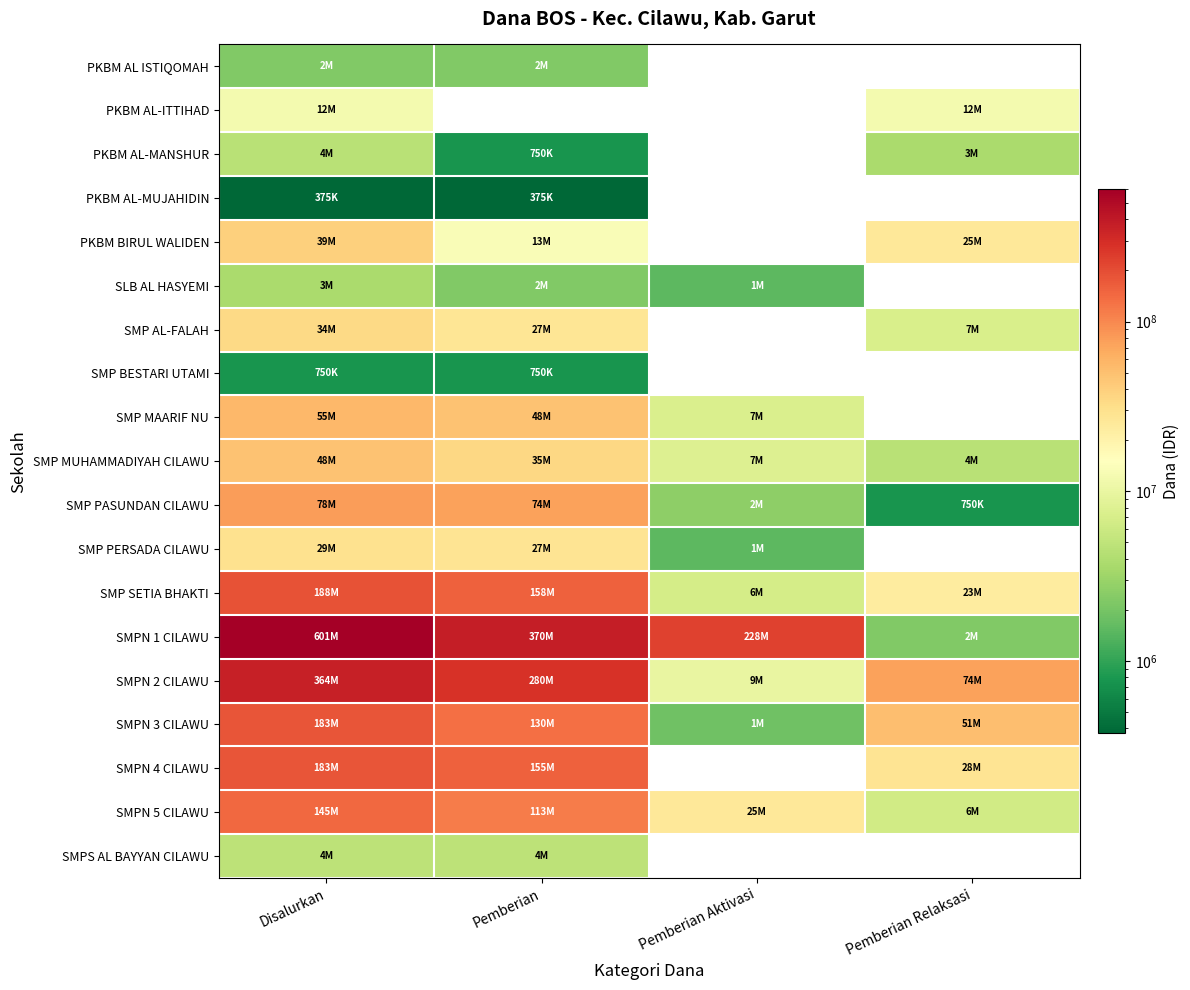

Which series has the largest range (max minus min)?

SMPN 1 CILAWU